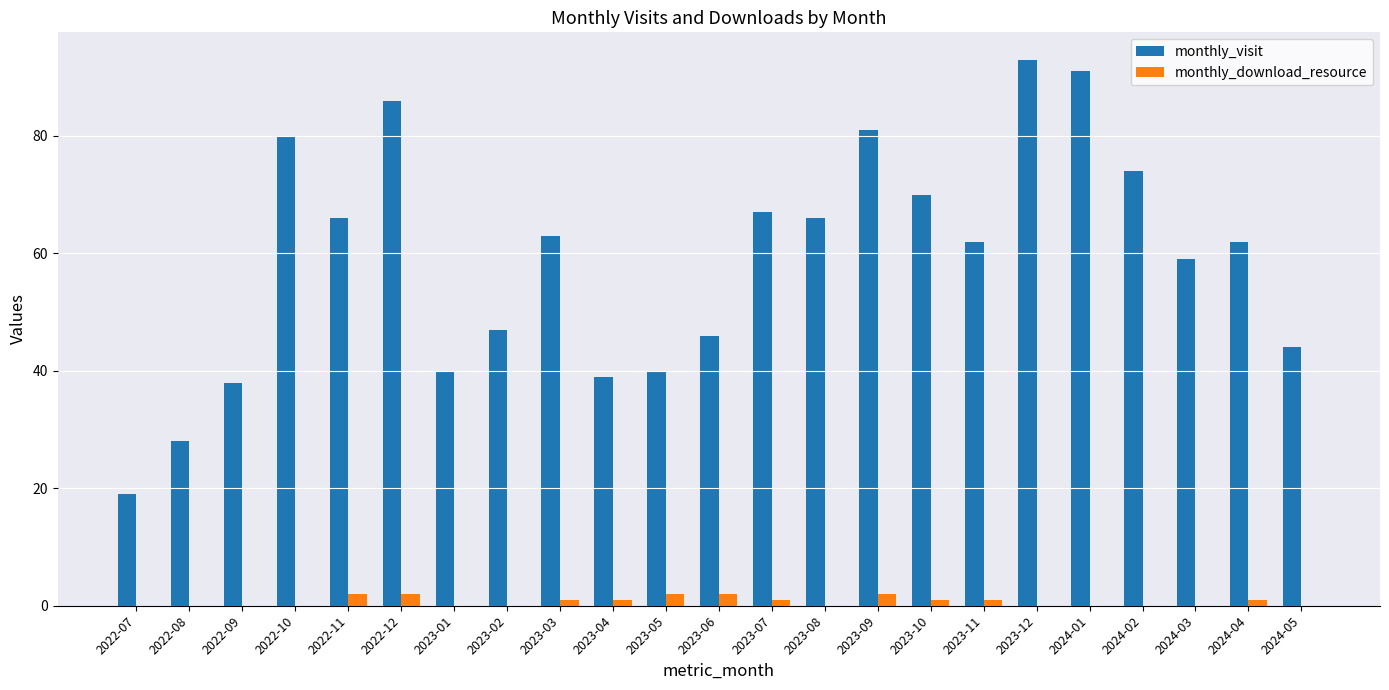

Where is monthly_visit nearest to the value 56?

2024-03